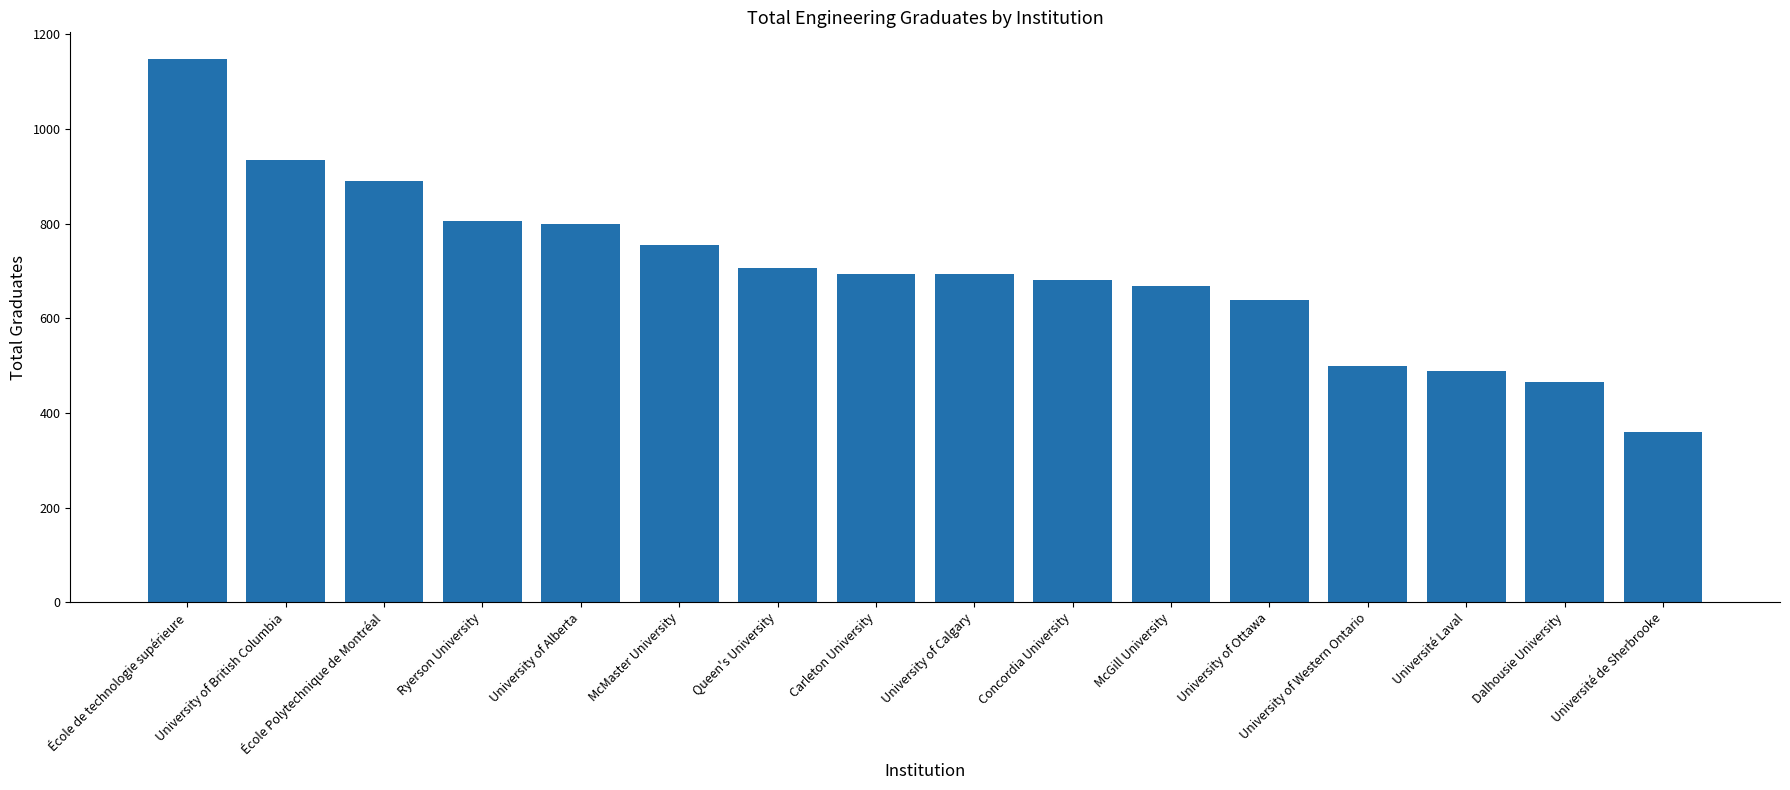

What is the sum of the values at McGill University and University of British Columbia?

1603